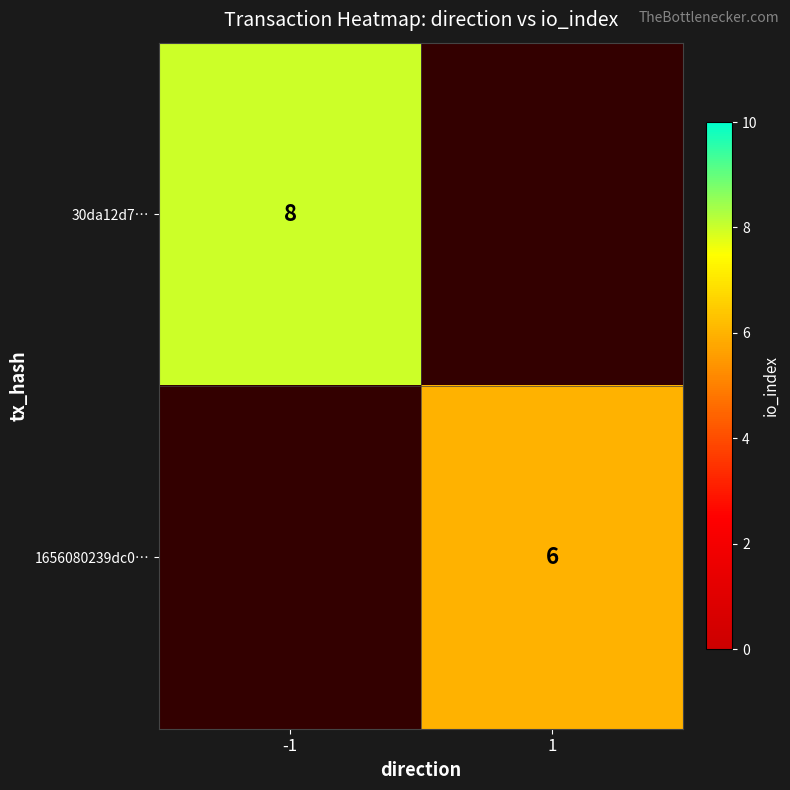

What is the minimum value shown in the chart?

6.0